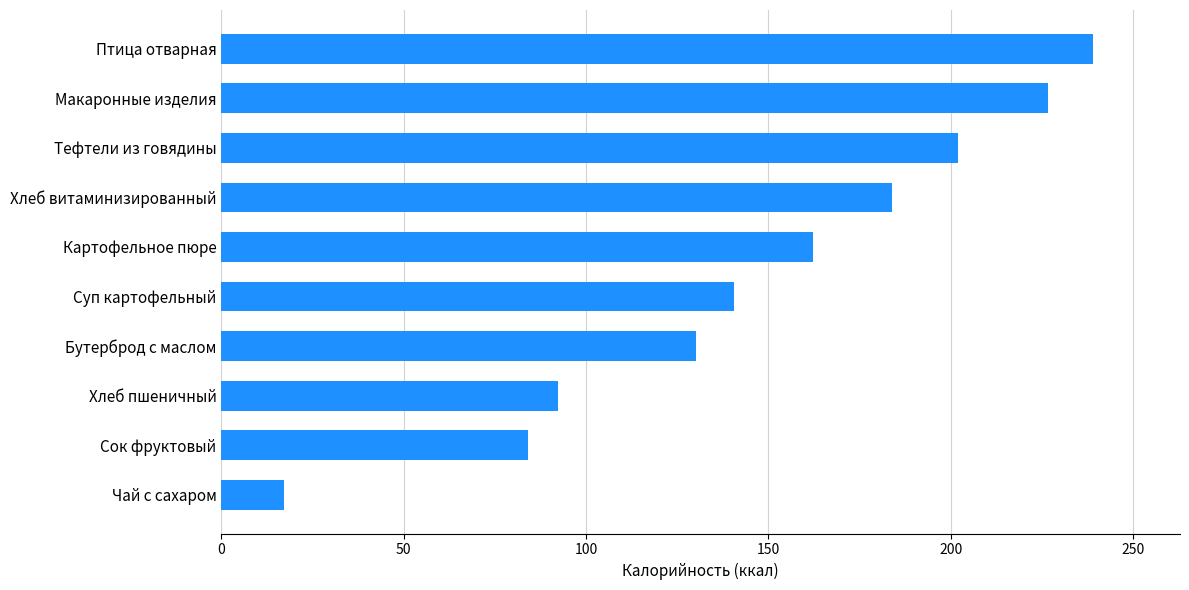

Count the number of values greater than 162.

5